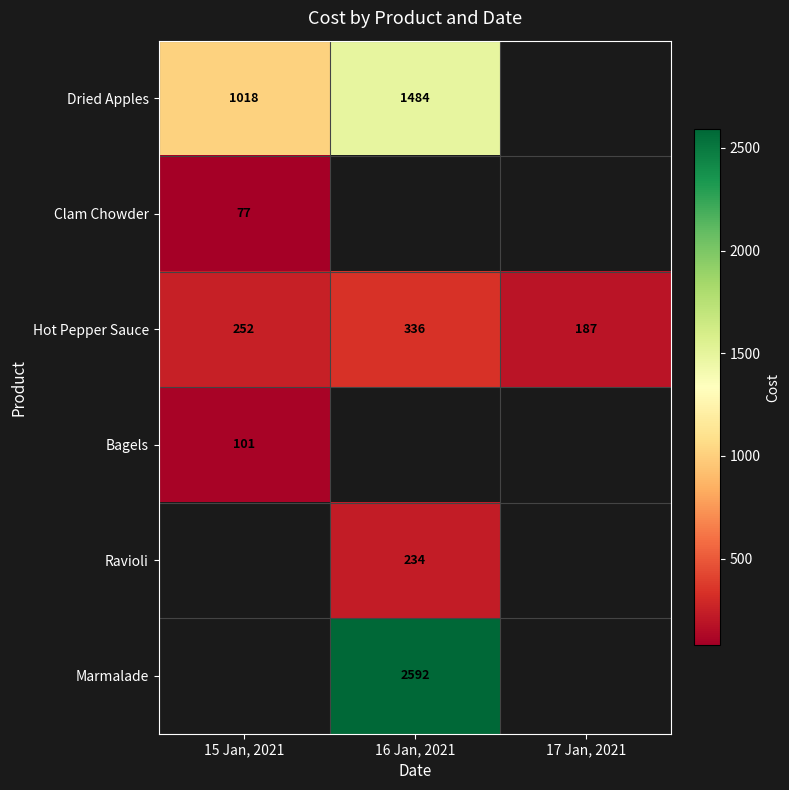

What is the difference between the maximum and minimum values in the Hot Pepper Sauce series?

149.0